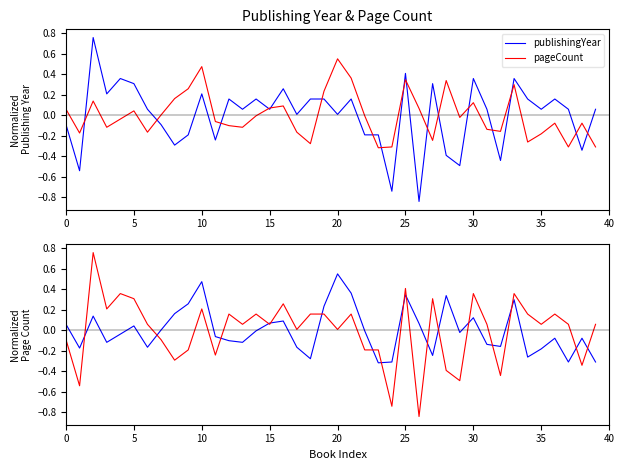

True or false: pageCount and publishingYear intersect in this chart.

True